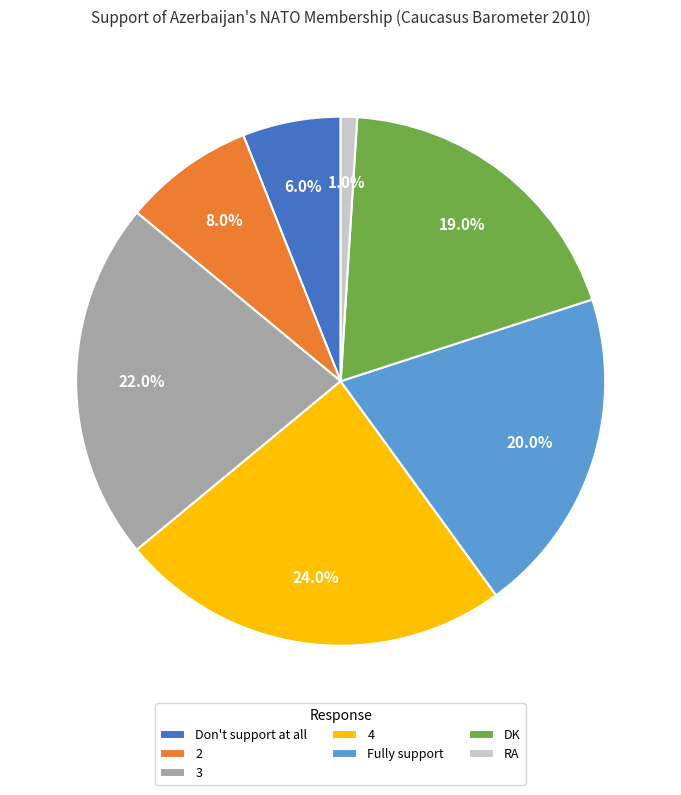

What is the ratio of the value at Fully support to the value at 3?

0.9